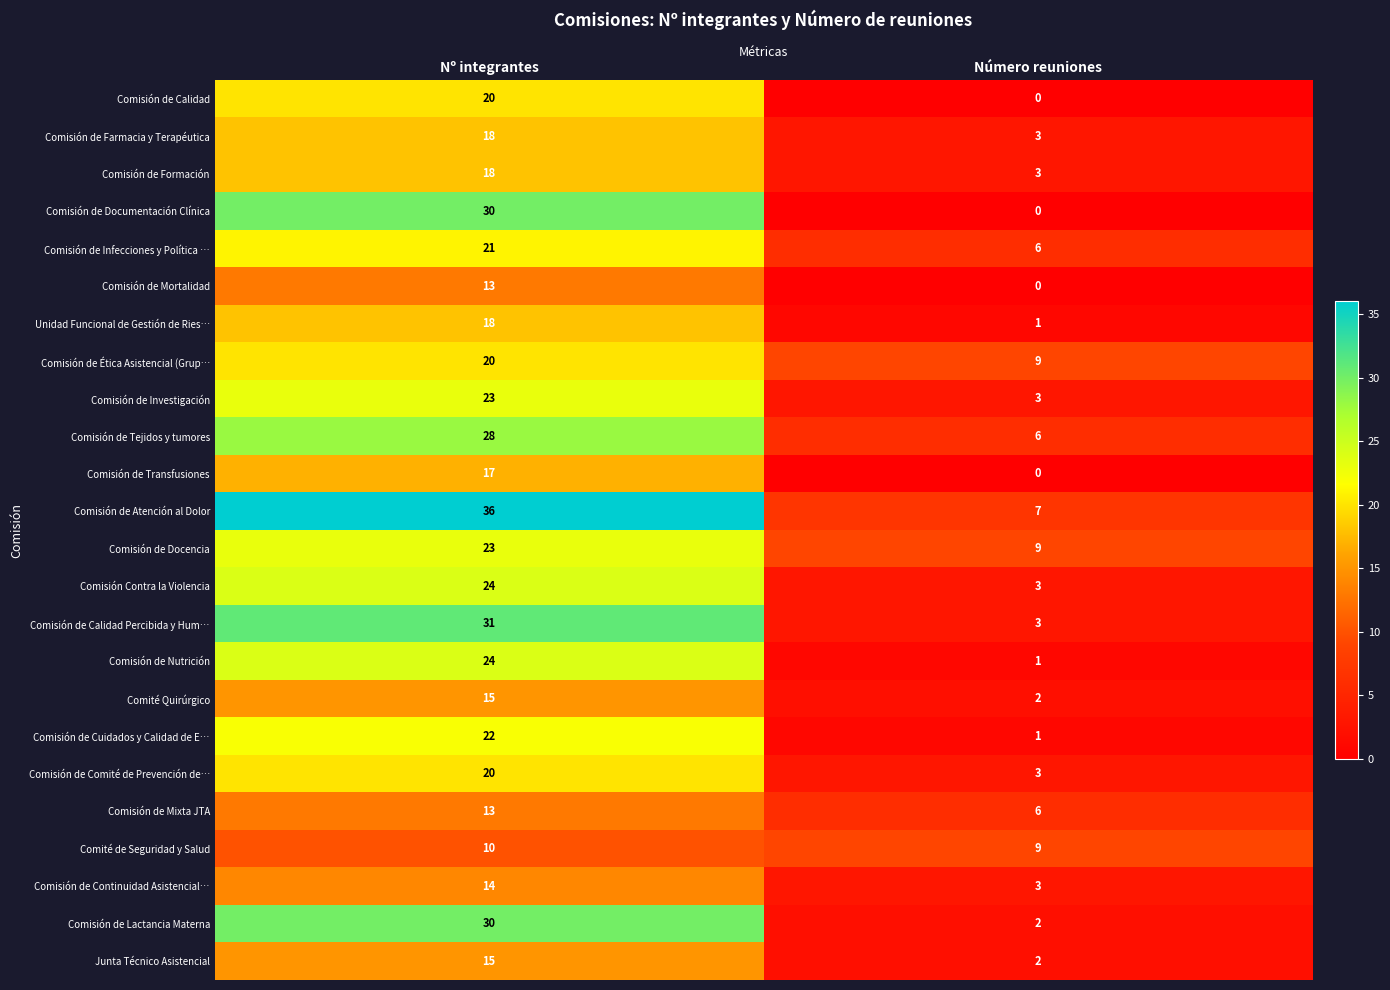

How many series are shown in this chart?

24